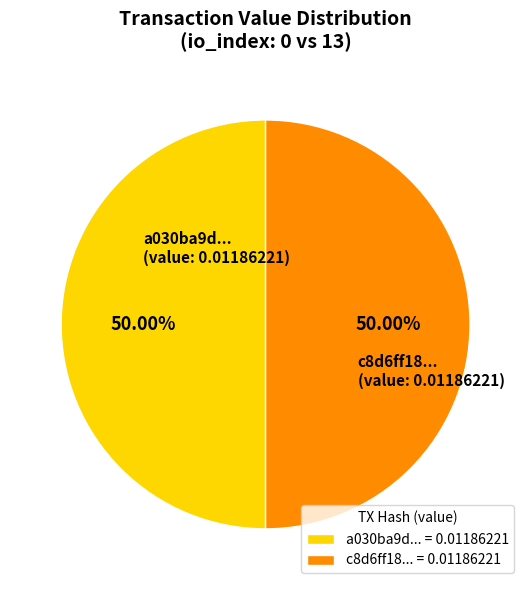

What is the ratio of the value at a030ba9d... = 0.01186221 to the value at c8d6ff18... = 0.01186221?

1.0